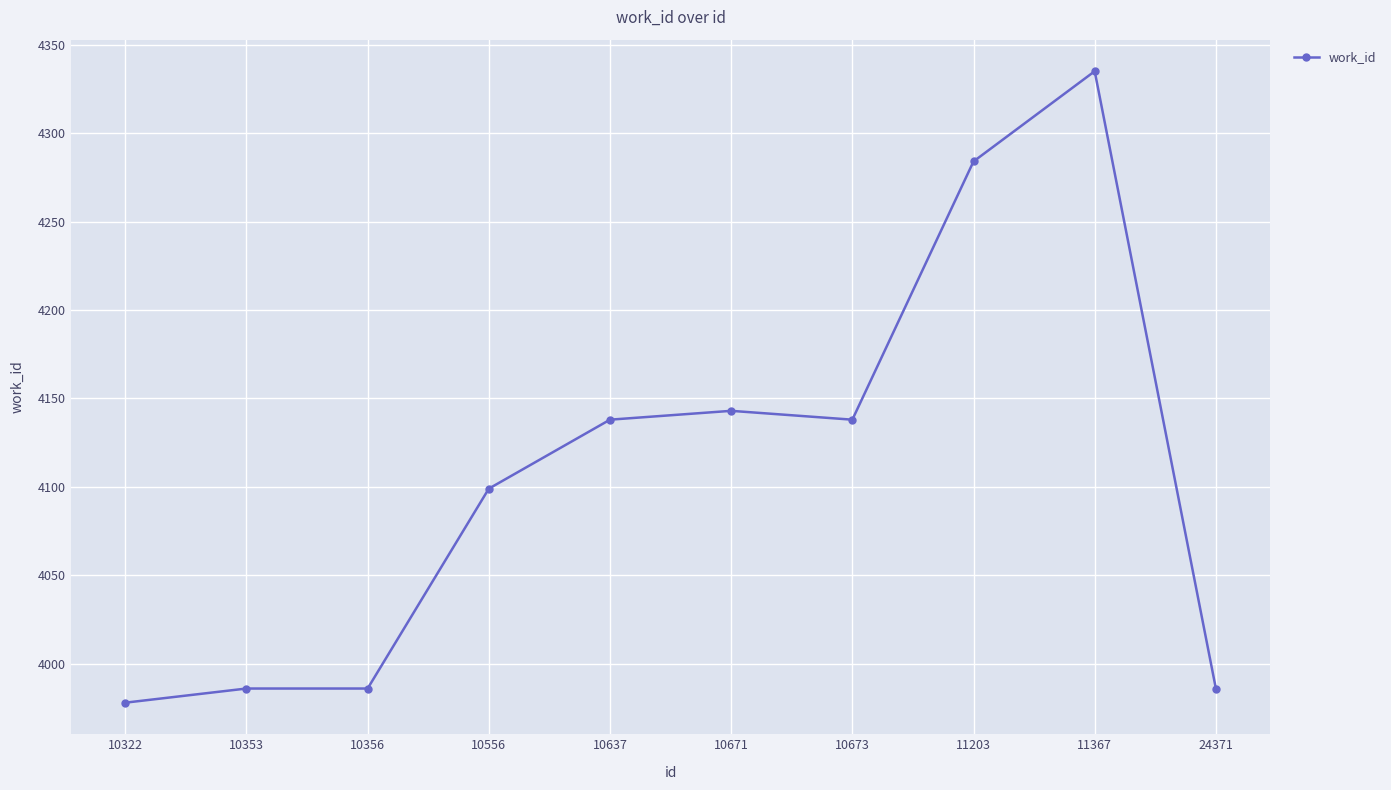

What is the change in value from 10637 to 24371?

-152